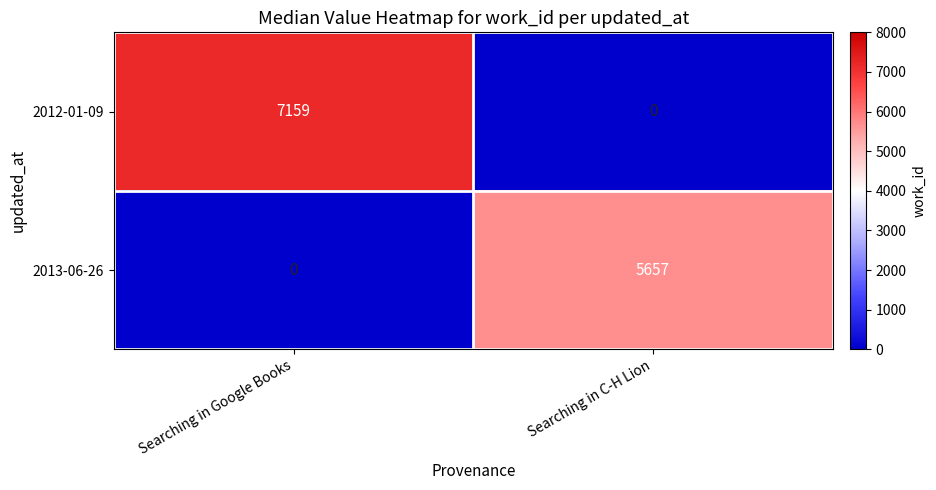

Reading left to right, list all the values displayed in this chart.

2012-01-09: Searching in Google Books=7159	Searching in C-H Lion=0
2013-06-26: Searching in Google Books=0	Searching in C-H Lion=5657